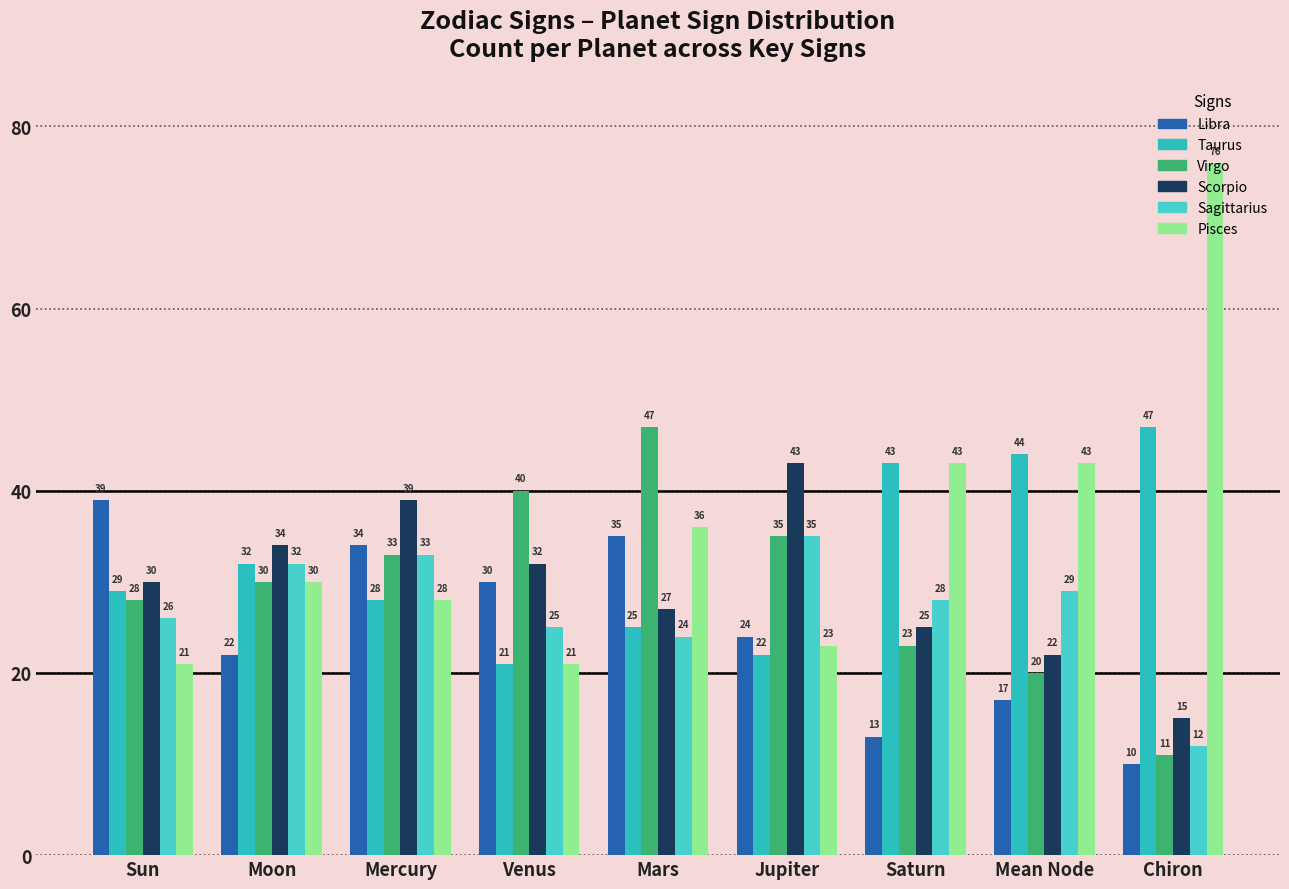

What is the sum of all Pisces values?

321